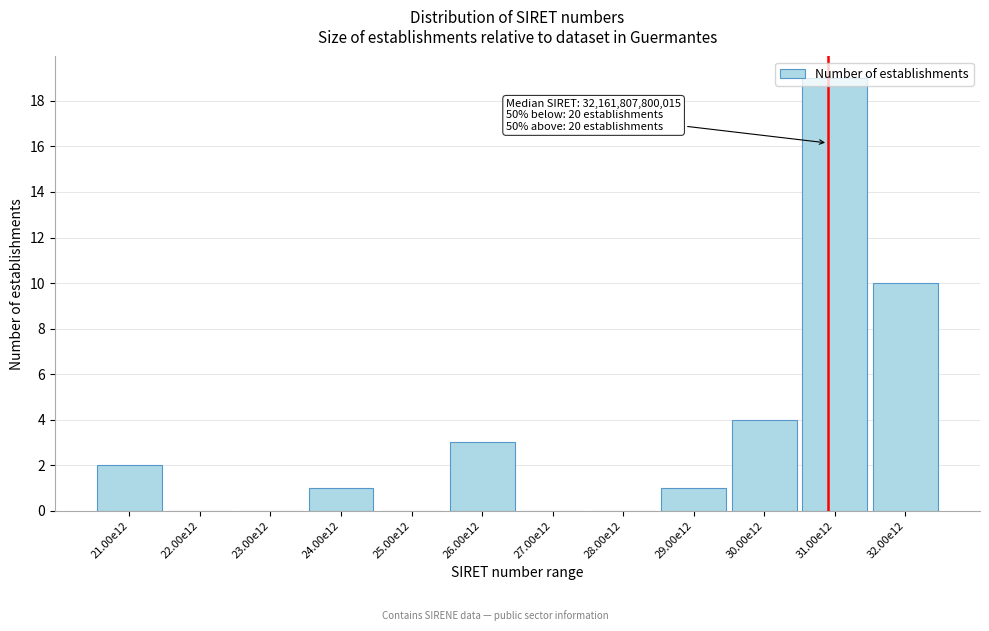

At which label is the value closest to 9?

32.00e12